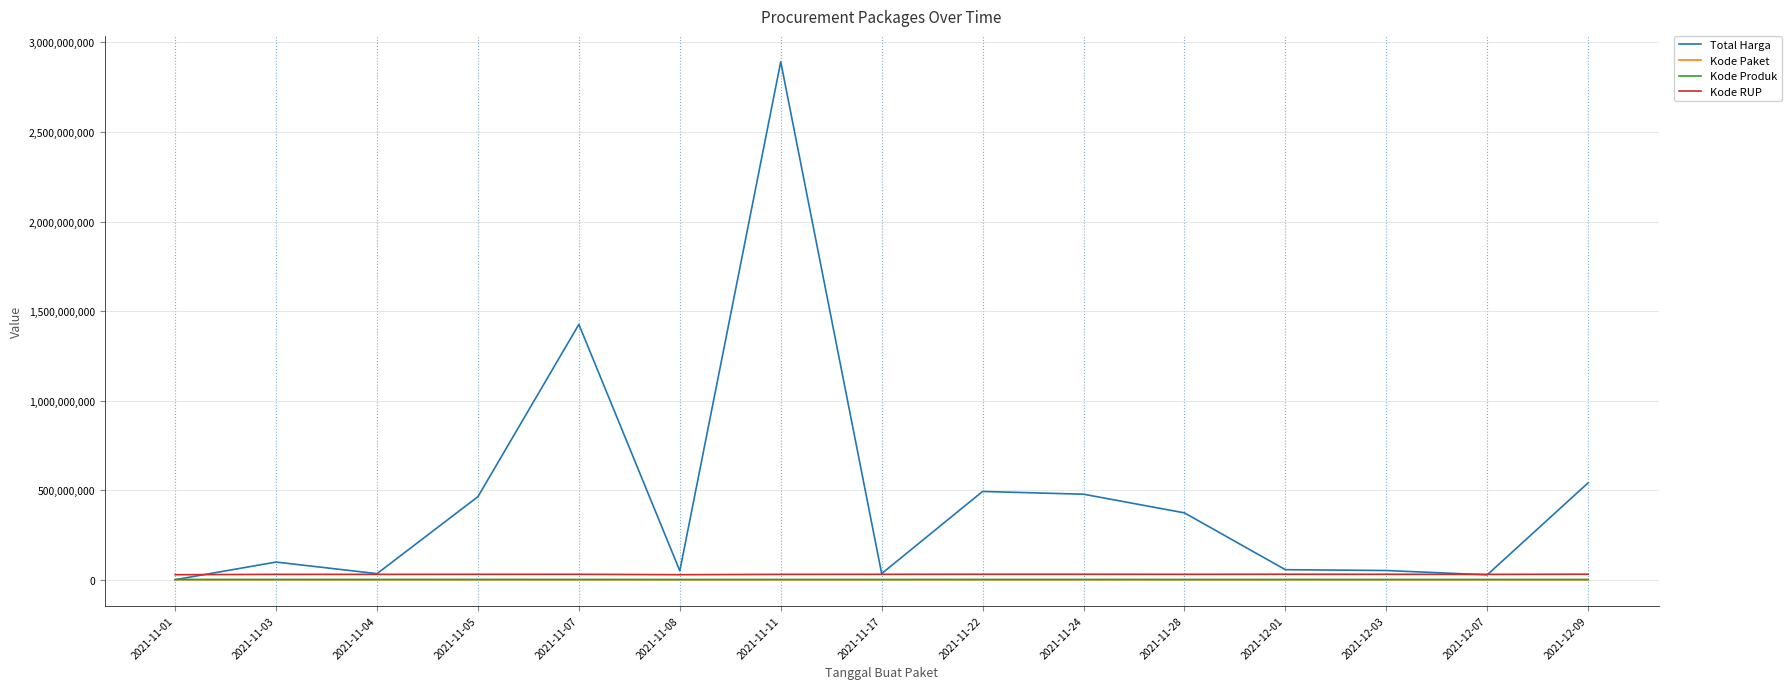

What is the lowest value of the Total Harga series?

333600